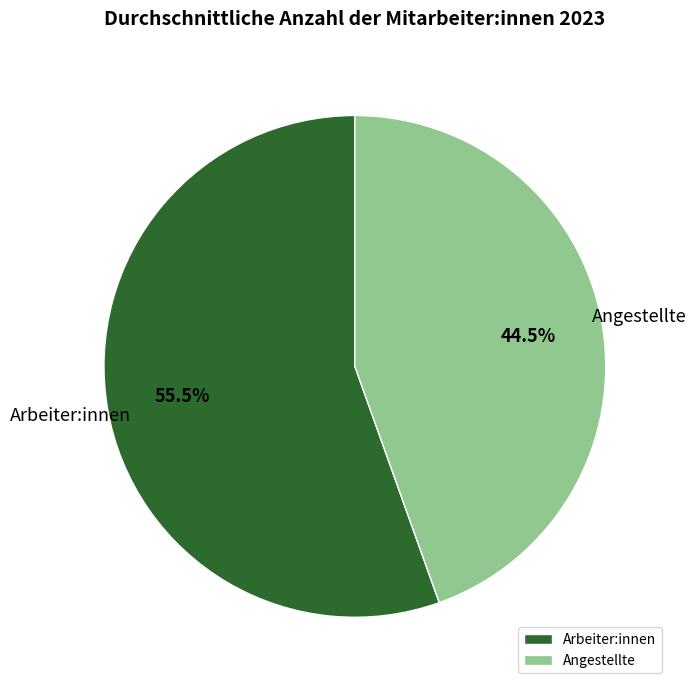

Rank the categories by value from highest to lowest.

Arbeiter:innen, Angestellte